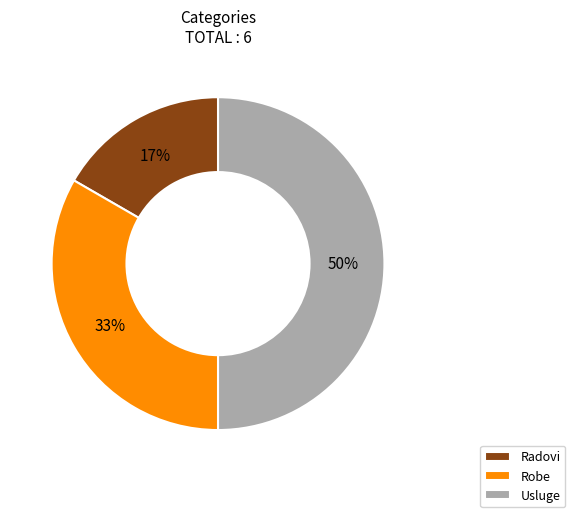

Which category has the biggest portion of the pie?

Usluge